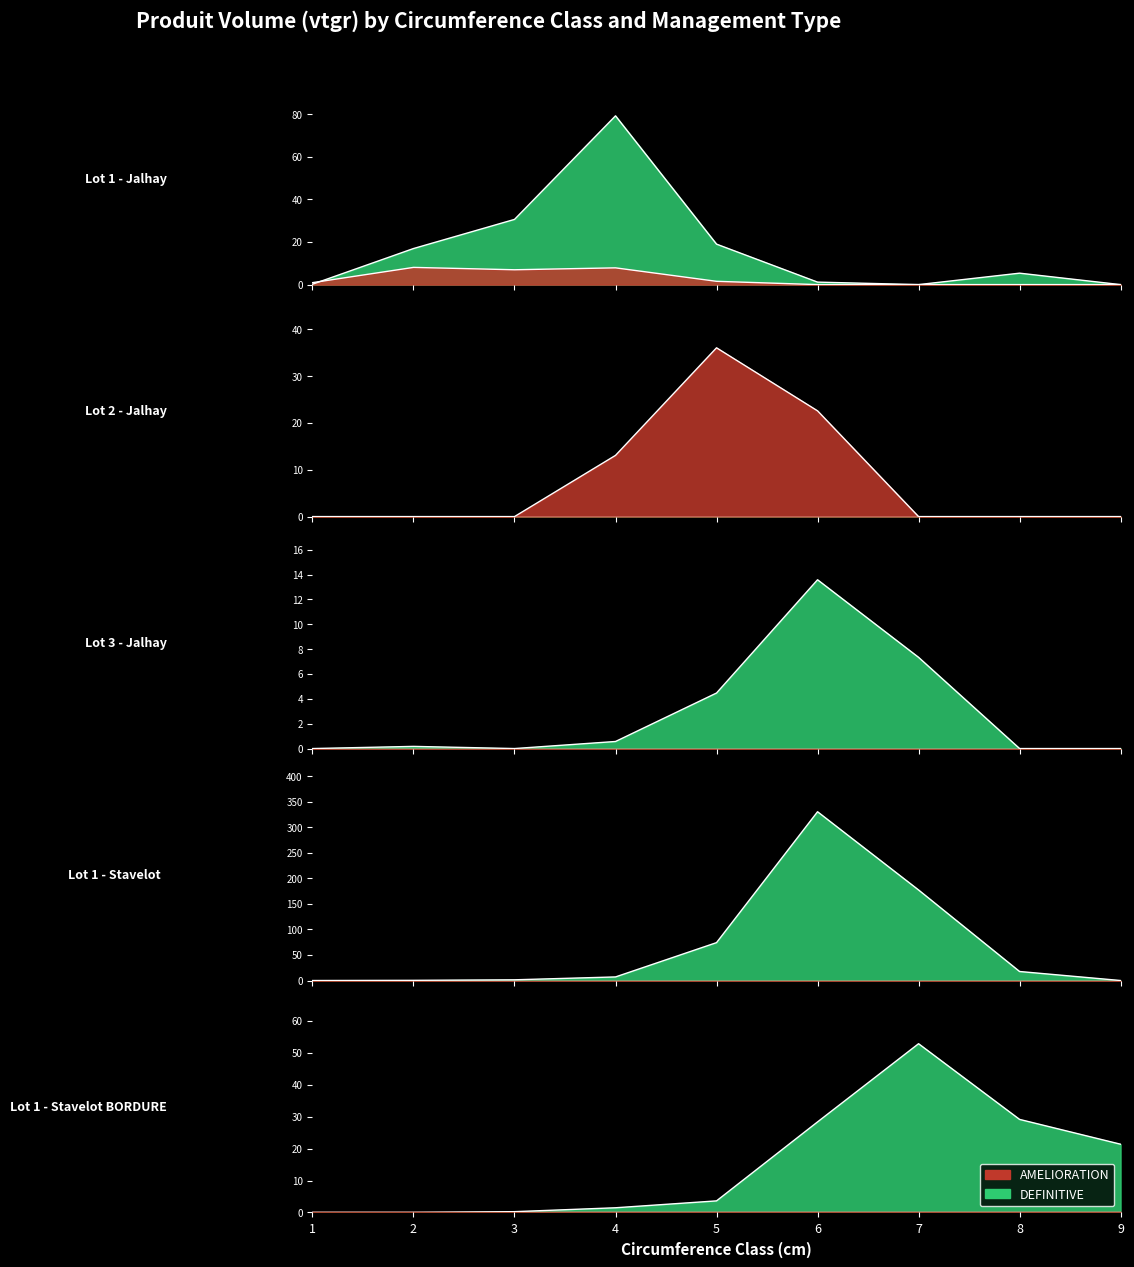

Rank the categories by AMELIORATION value from highest to lowest.

cm=2, cm=4, cm=3, cm=5, cm=1, cm=6, cm=7, cm=8, cm=9